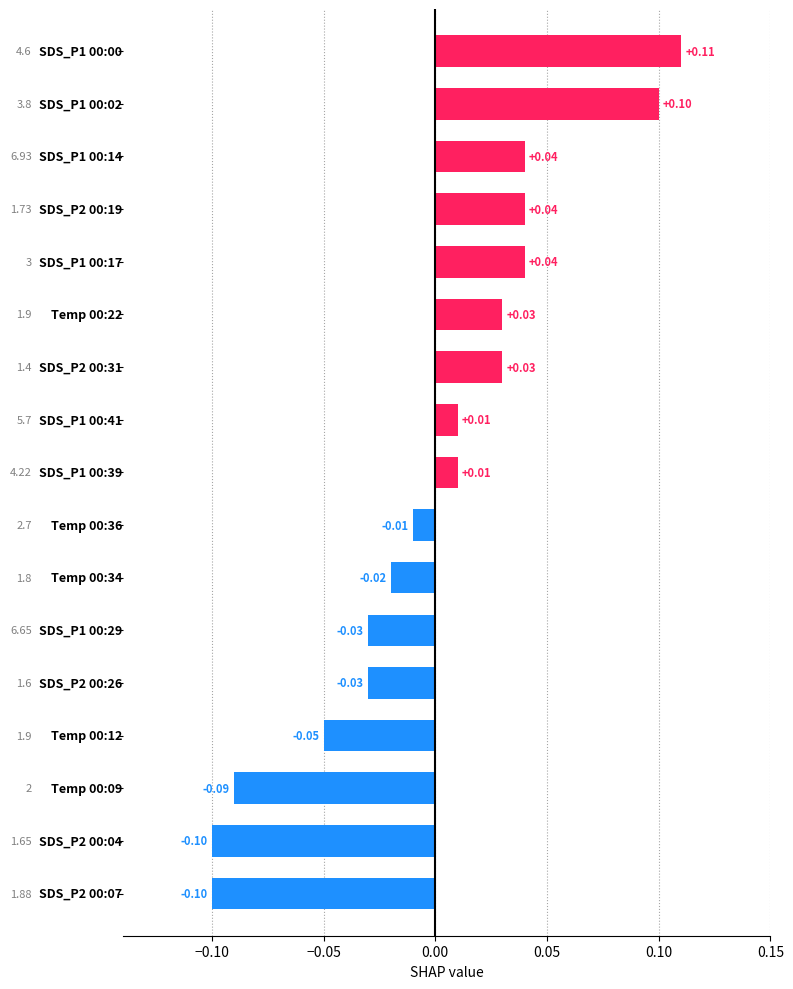

What is the maximum value shown in the chart?

0.1